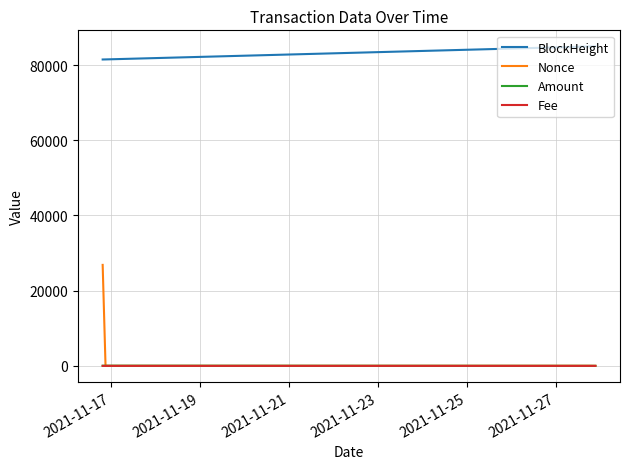

Which series has the widest spread of values?

Nonce